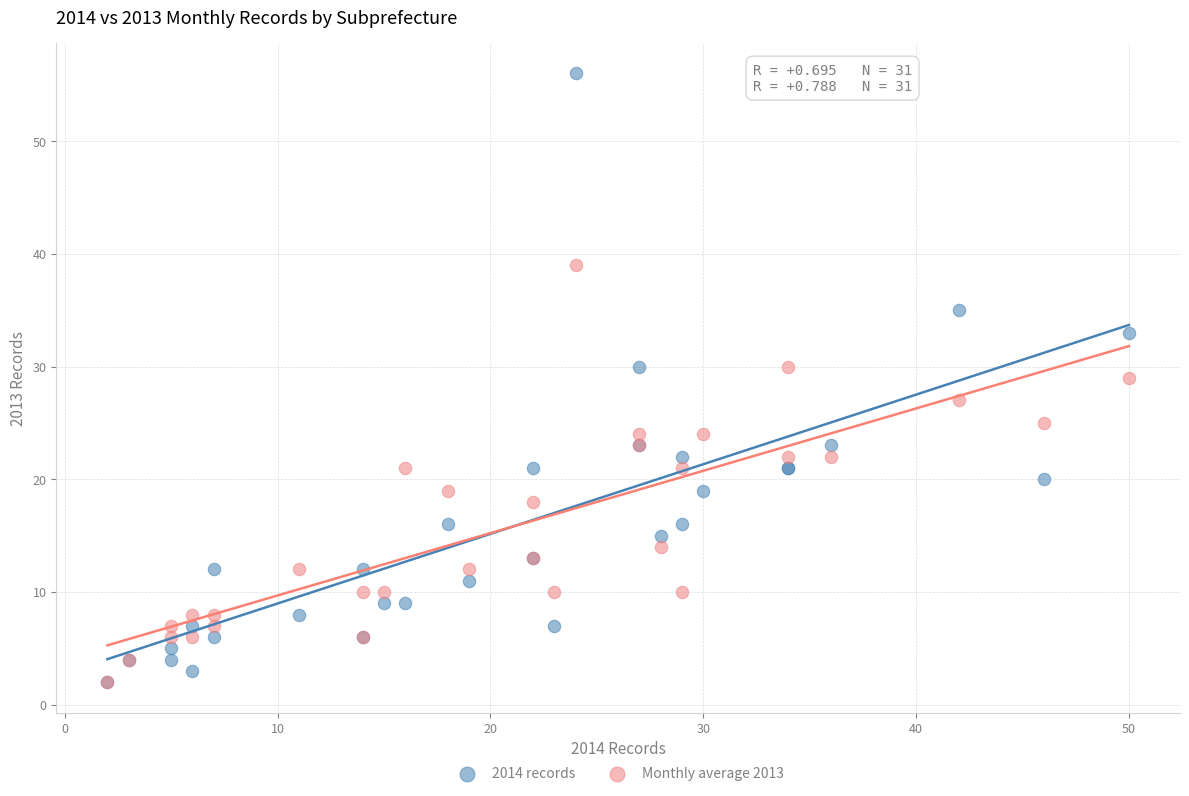

Which series reaches the maximum Y coordinate?

2014 records